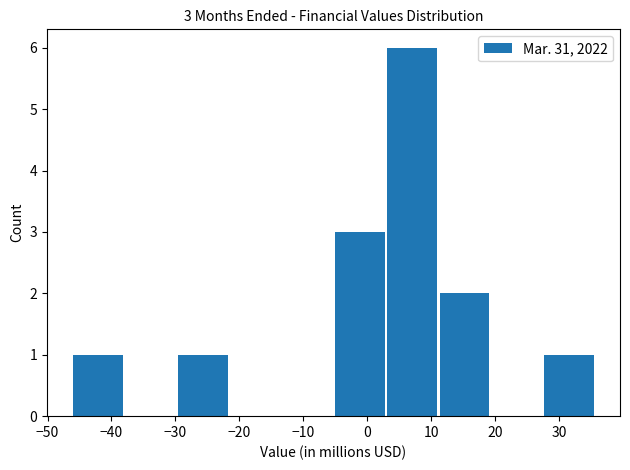

Over which range of the x-axis is the bar tallest?

3 to 11